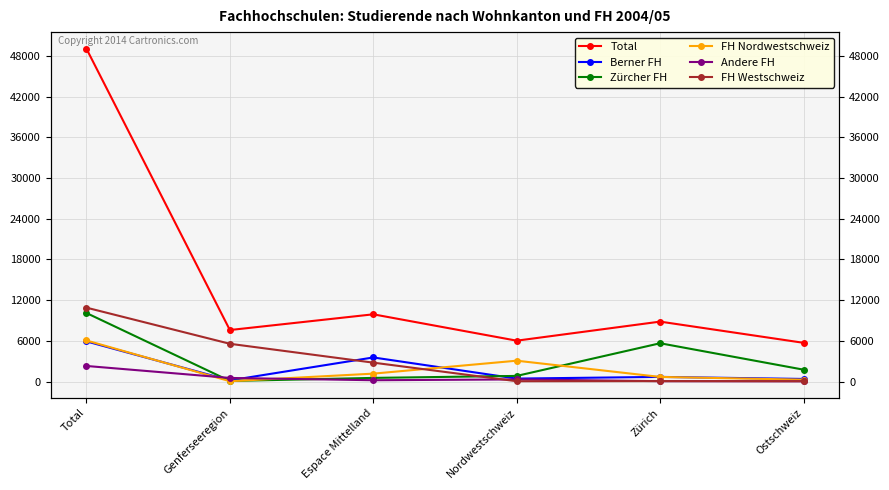

What is the label of the 6th point from the left?

Ostschweiz